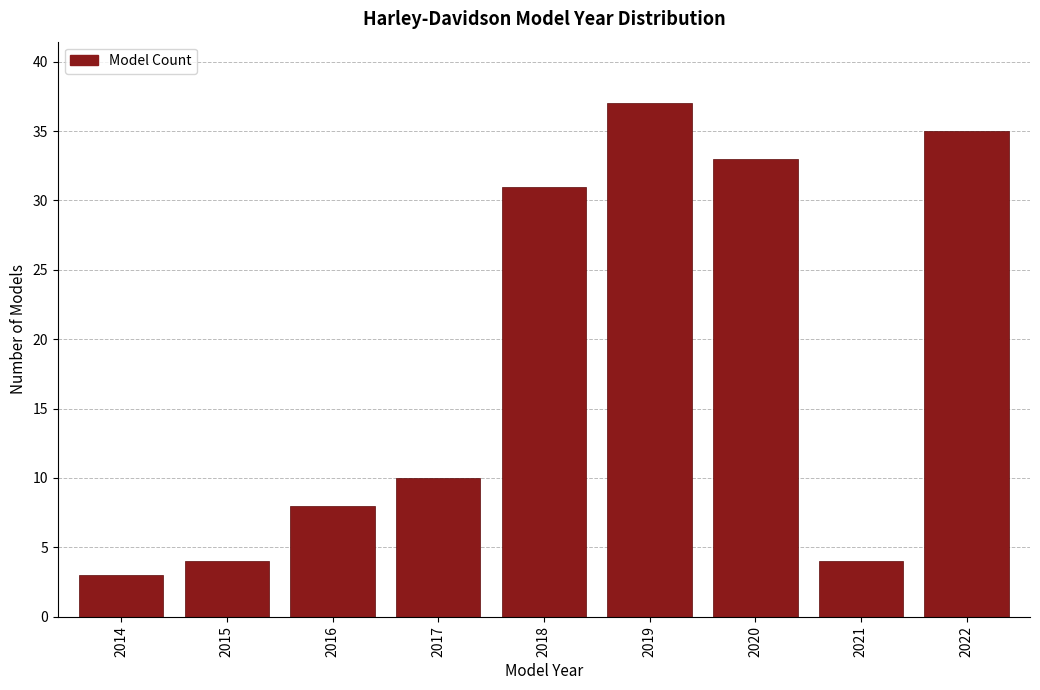

Reading left to right, extract all data points from this chart.

3	4	8	10	31	37	33	4	35